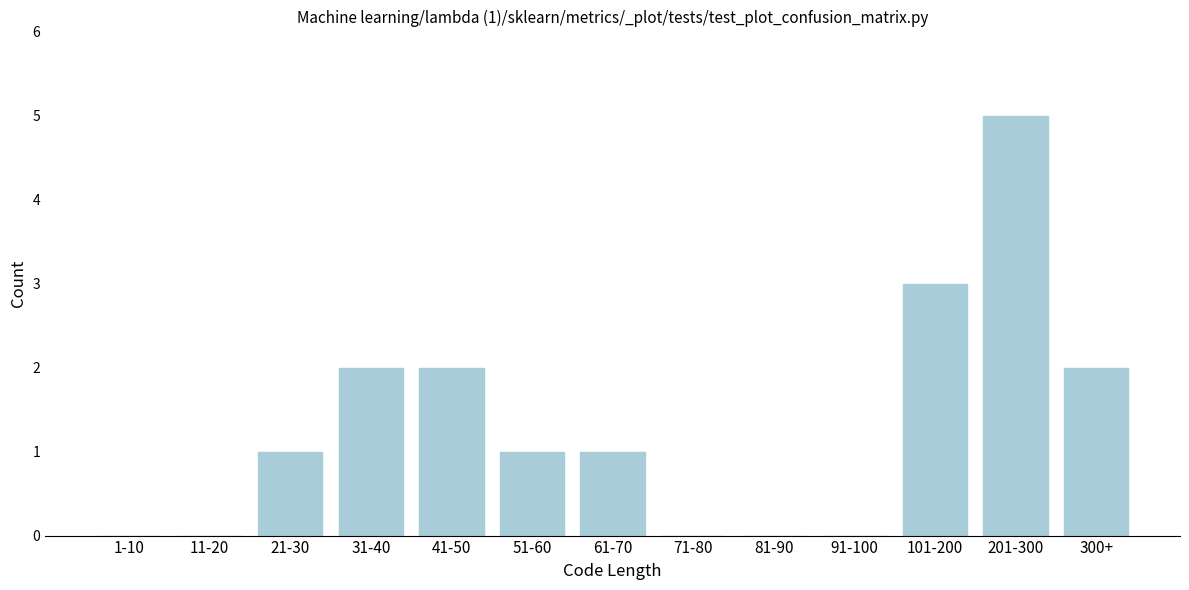

Reading left to right, extract all data points from this chart.

1-10=0	11-20=0	21-30=1	31-40=2	41-50=2	51-60=1	61-70=1	71-80=0	81-90=0	91-100=0	101-200=3	201-300=5	300+=2